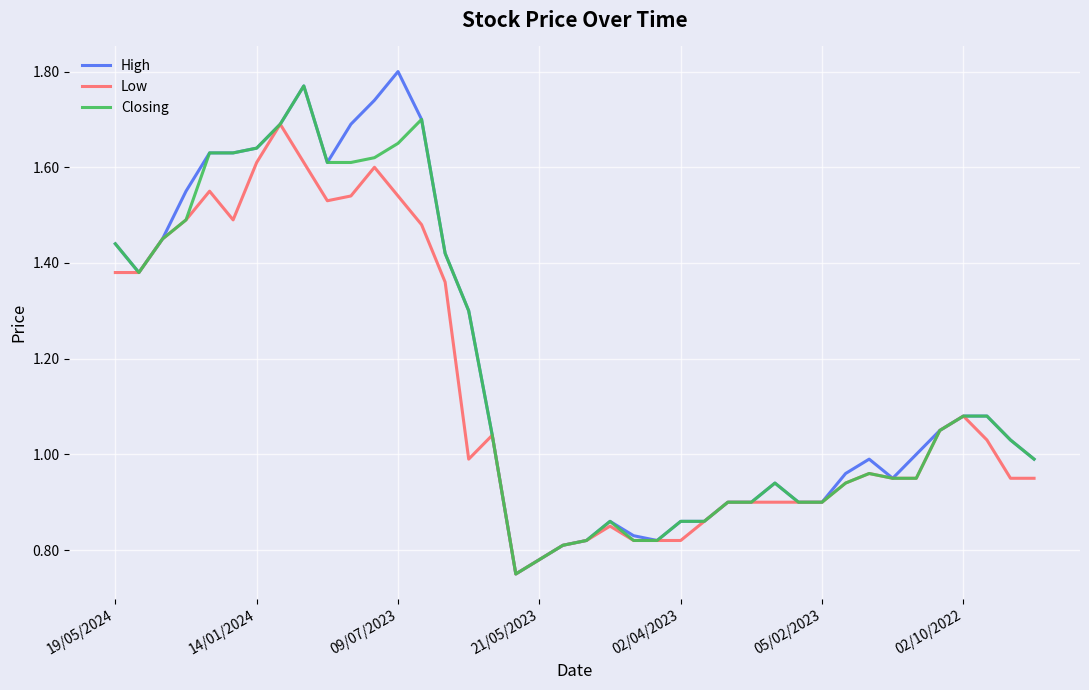

Which series has the largest range (max minus min)?

High